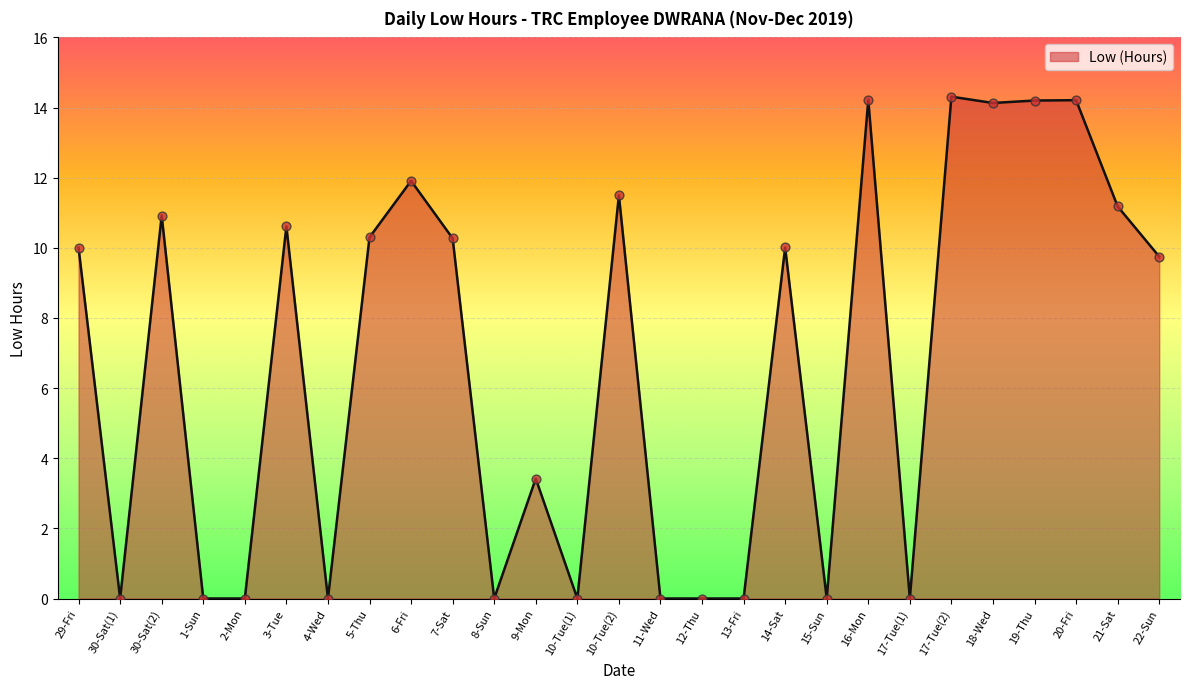

What is the change in value from 6-Fri to 22-Sun?

-2.2